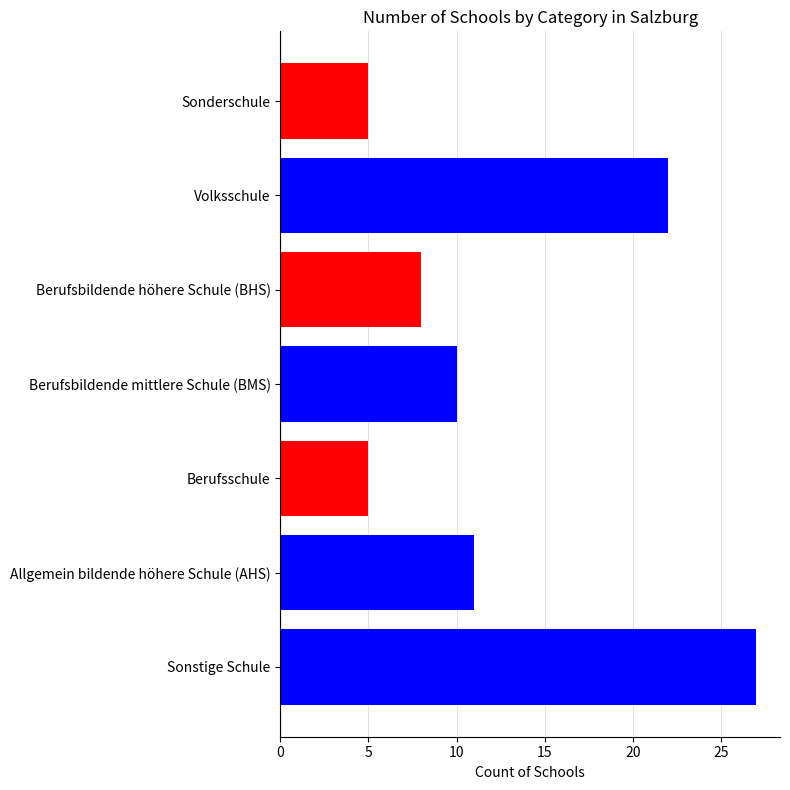

How many data points does each series have?

7